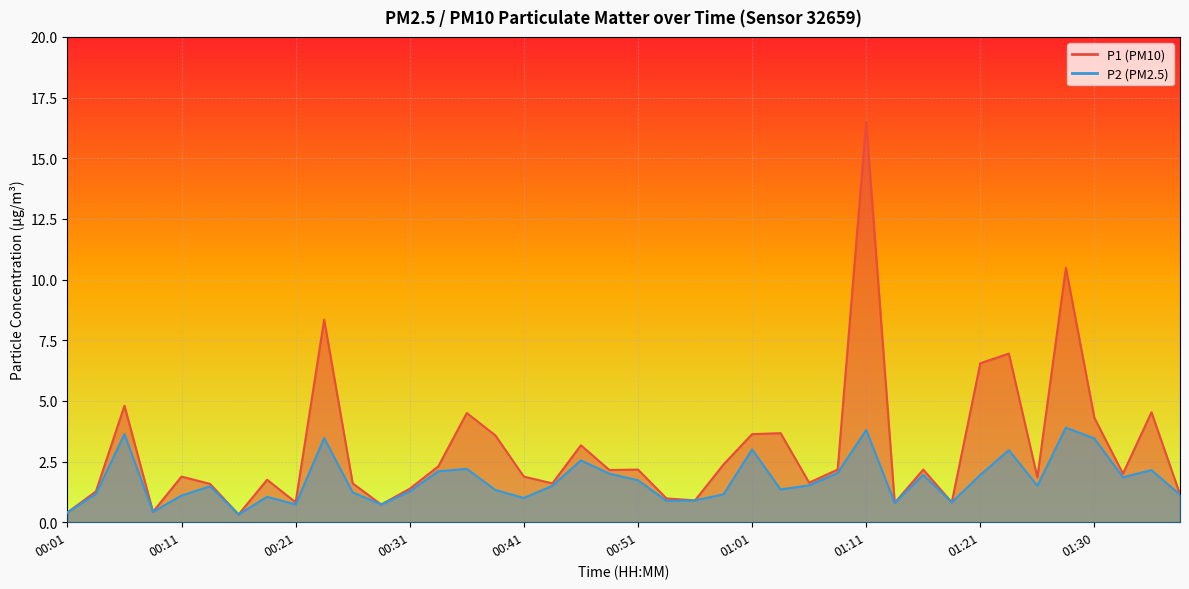

What is the average value of the P1 series?

3.0